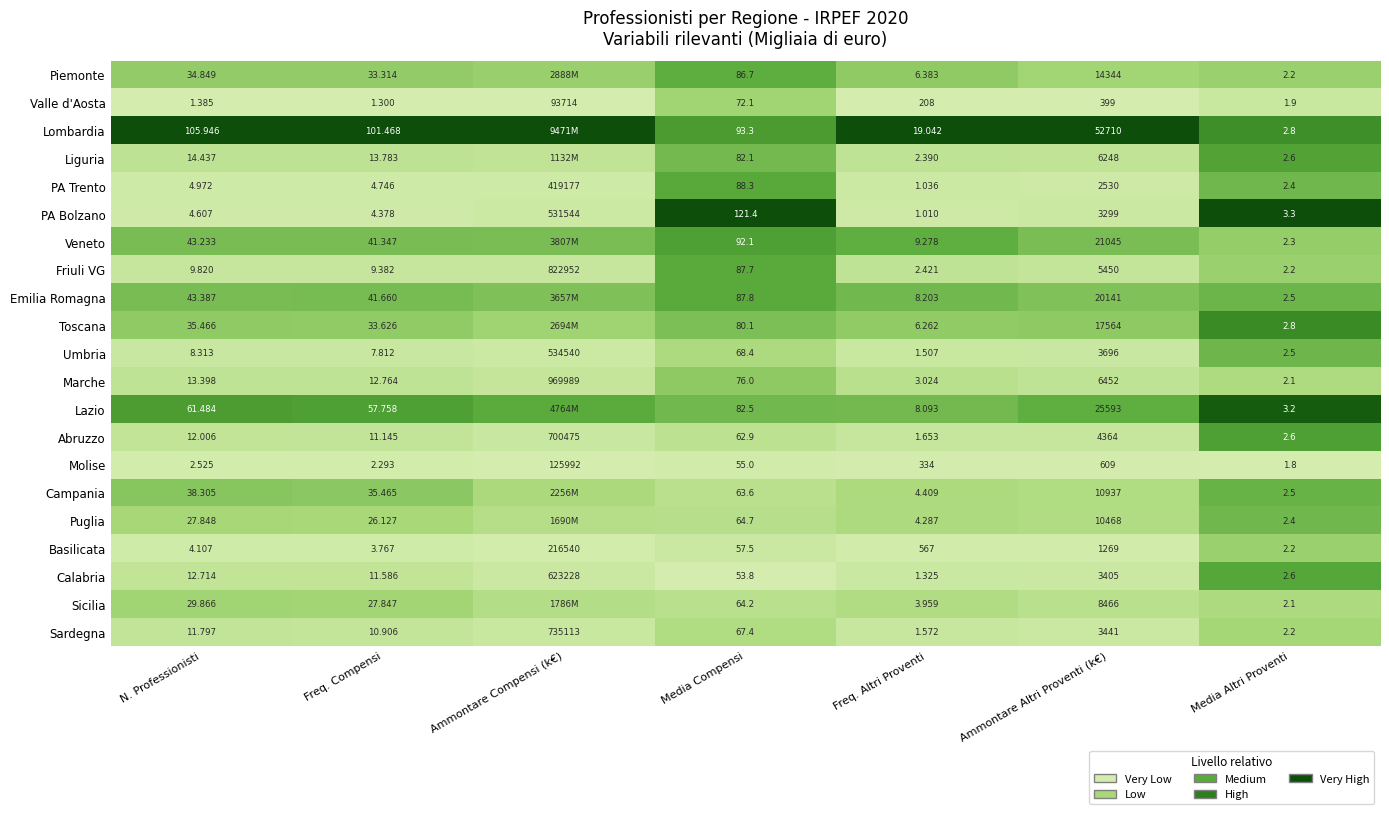

Count the number of data series in this chart.

21